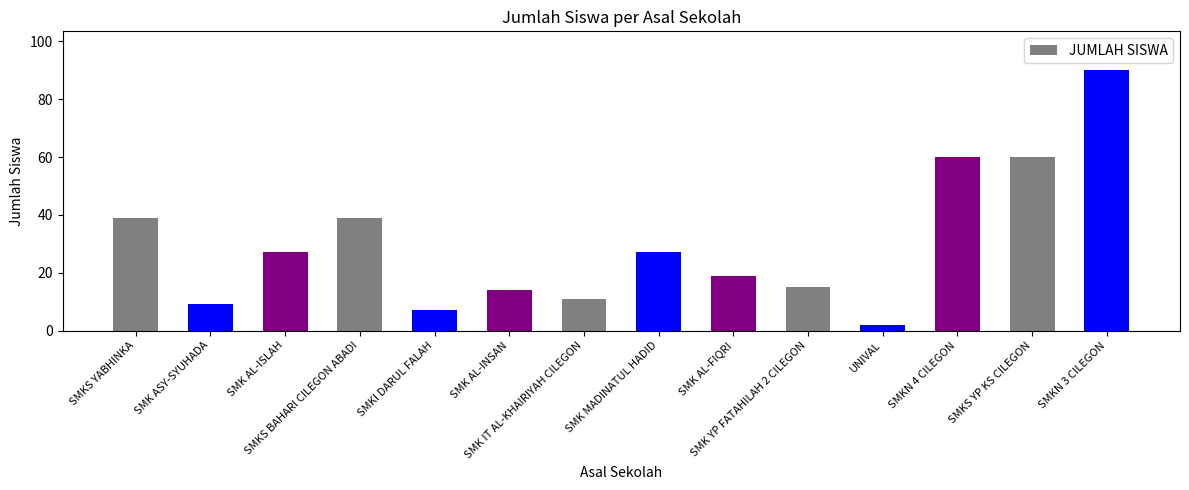

How many series are shown in this chart?

1